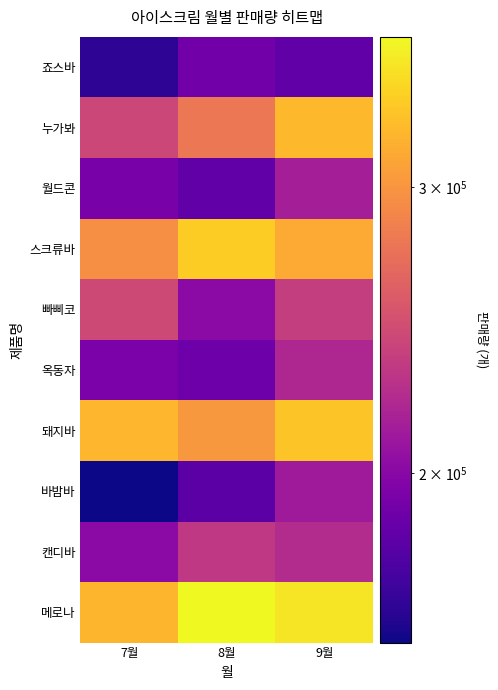

What is the difference between the highest and lowest values at 9월?

174194